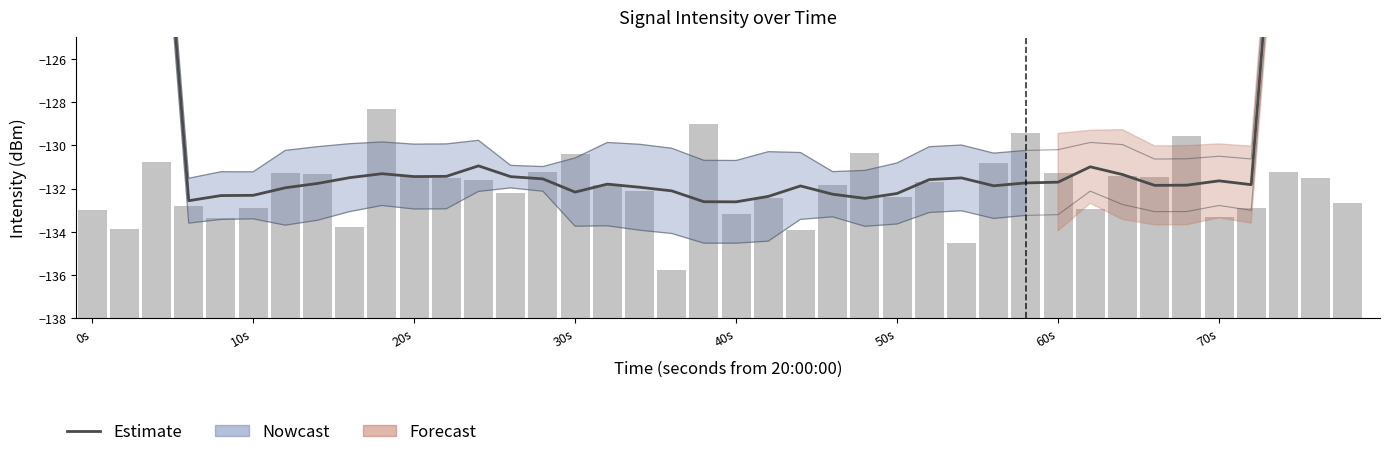

The chart shows a value of -183.2 at 28. True or false?

False